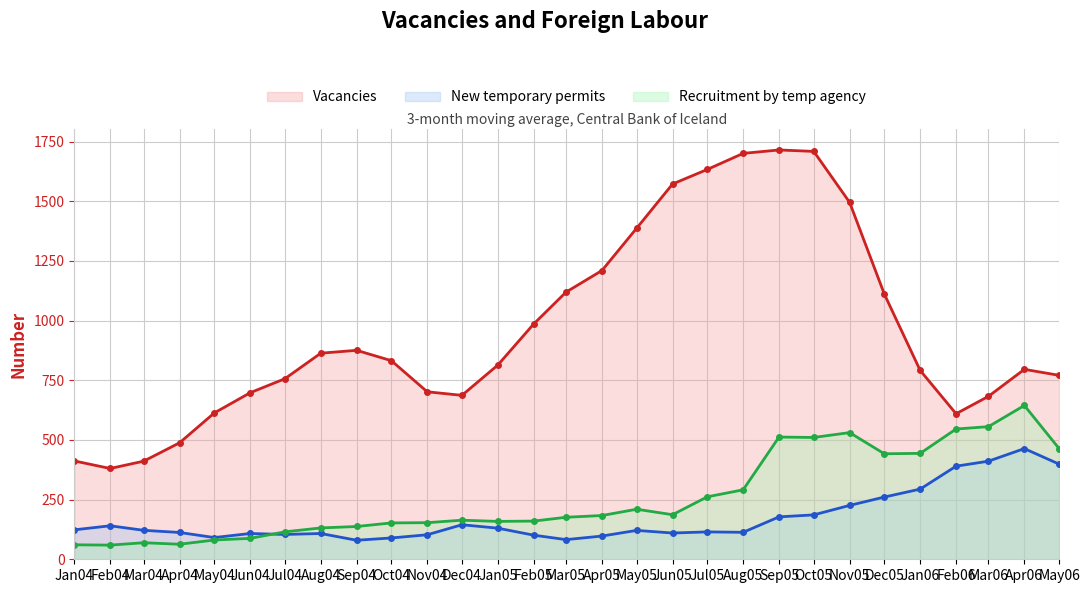

At which label does New temporary permits (line) first exceed 121?

Jan04